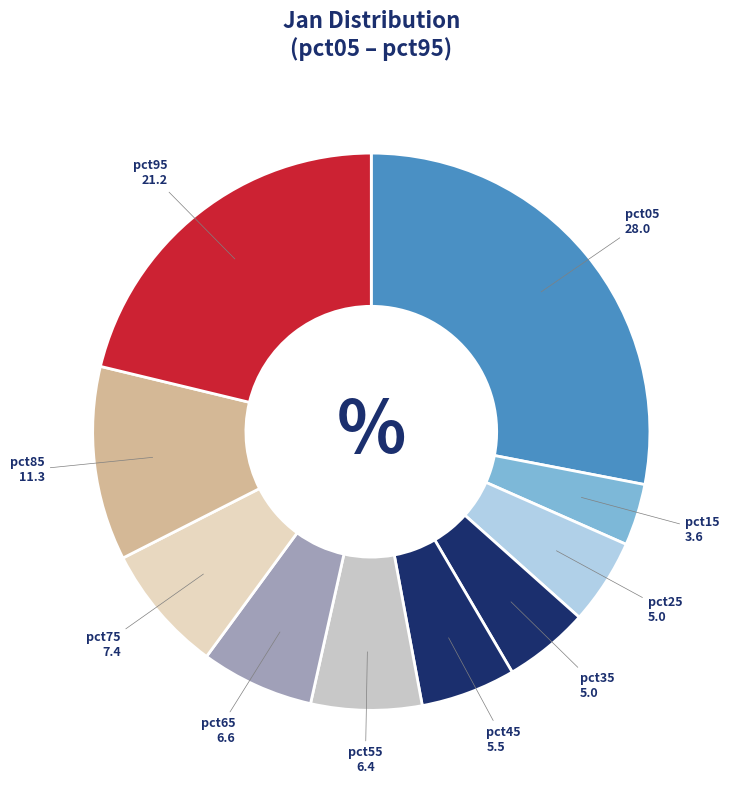

Count the number of slices in the pie.

10